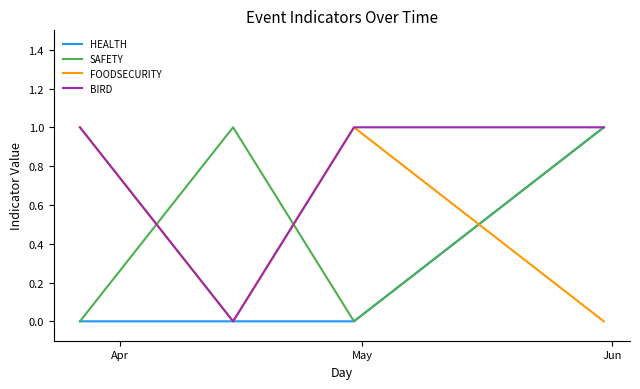

Reading left to right, extract all data points from this chart.

HEALTH: 0	0	0	1
SAFETY: 0	1	0	1
FOODSECURITY: 1	0	1	0
BIRD: 1	0	1	1